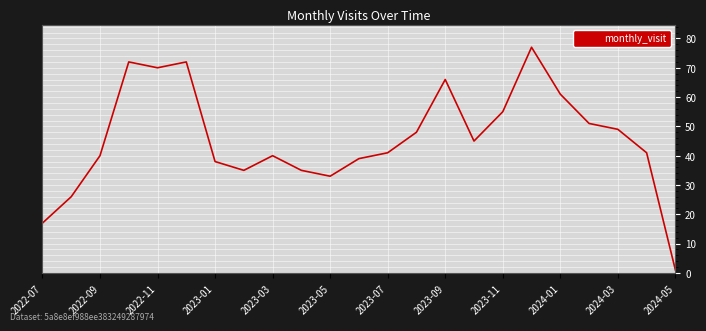

What is the difference between the maximum and minimum values?

76